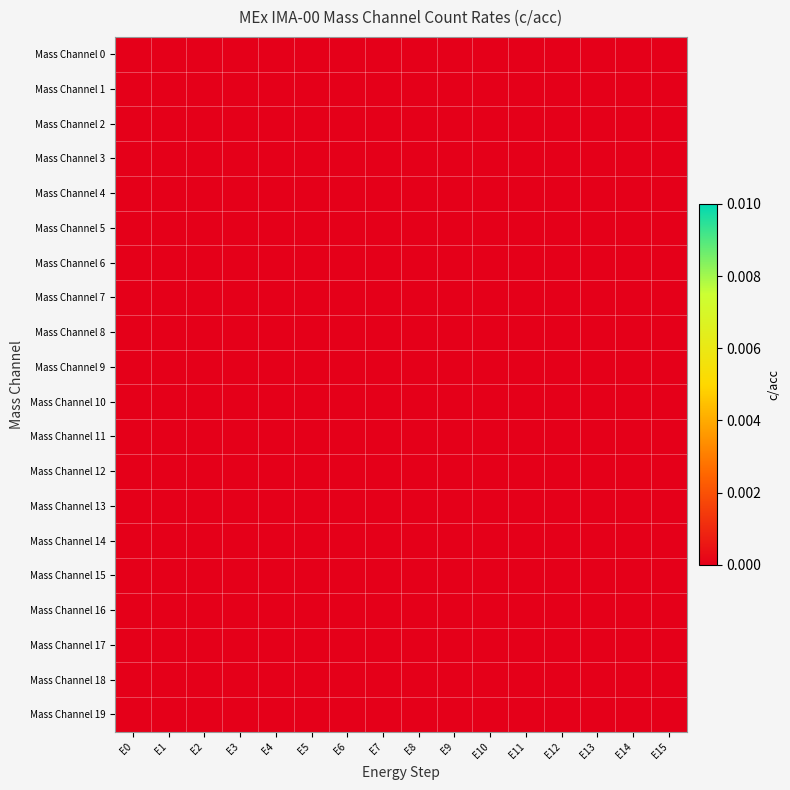

Which category has the highest value across all series?

E0